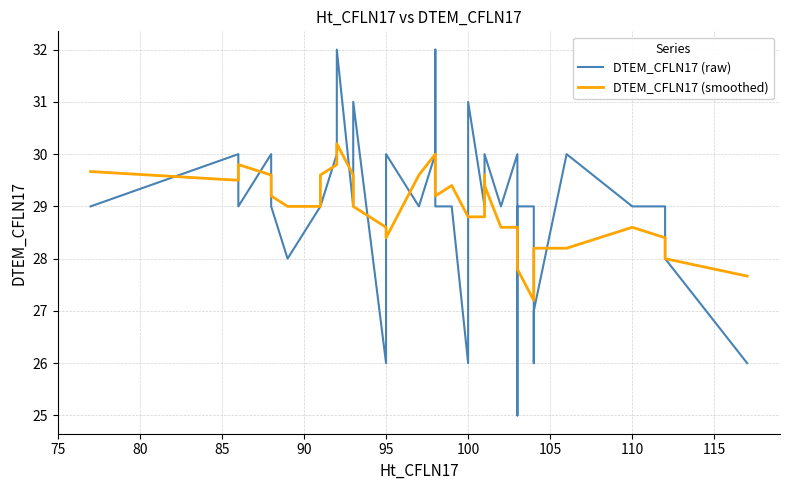

In DTEM_CFLN17 (raw), how many points are lower than both neighbors (excluding endpoints)?

9